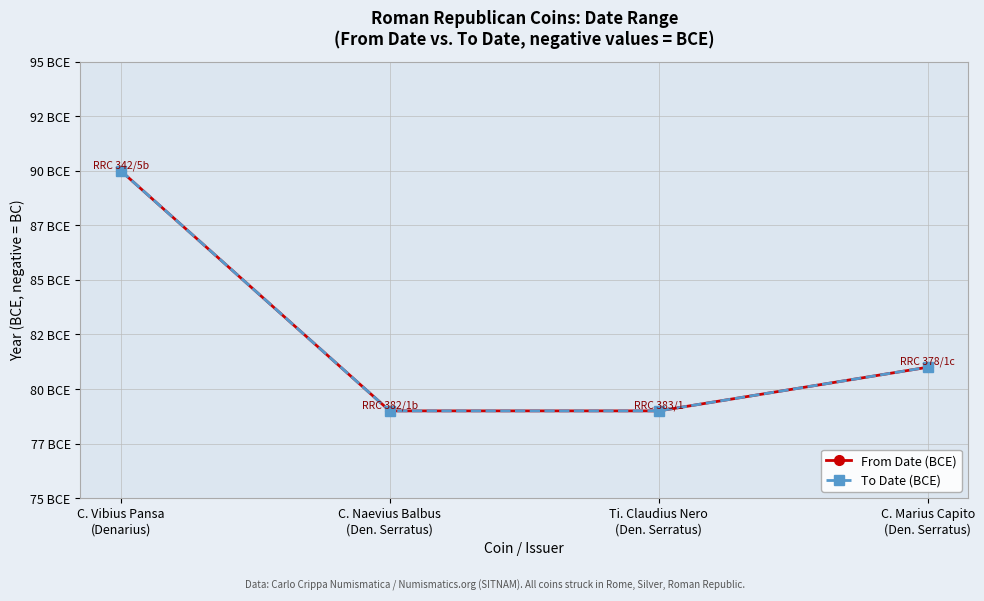

True or false: From Date (BCE) has more than 0 interior local peaks.

False